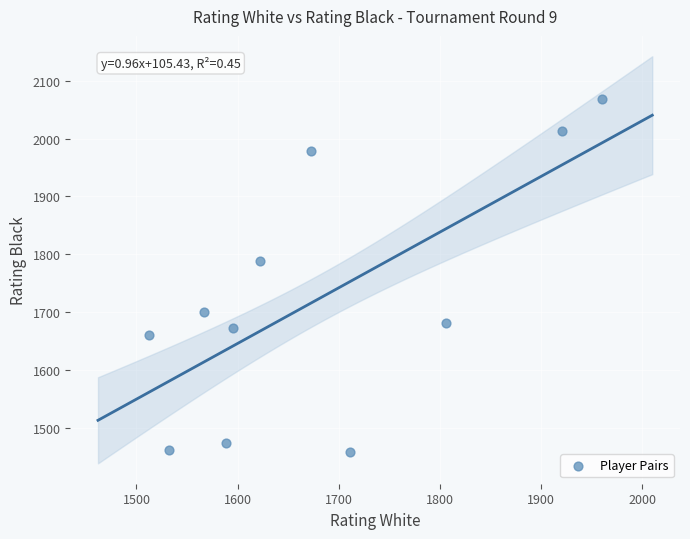

What is the range of Y values (max minus min)?

610